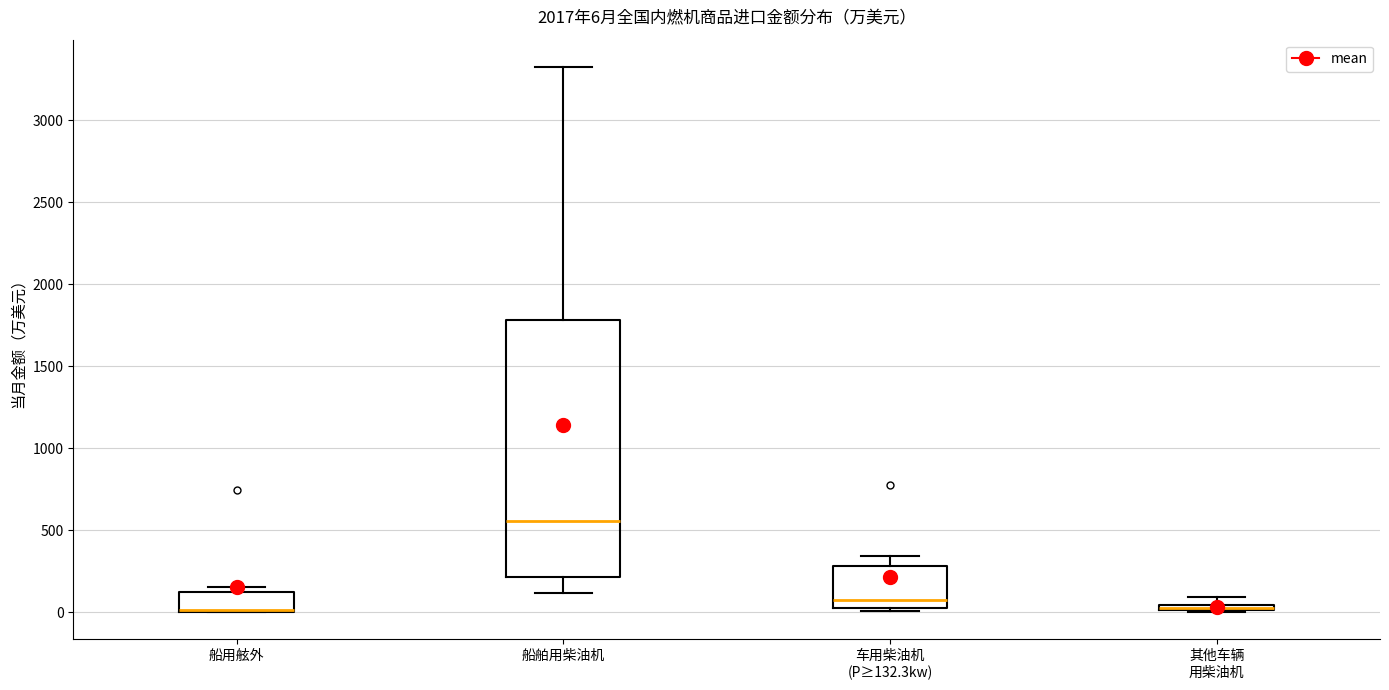

Comparing the boxes themselves (not the whiskers), which one is the tallest?

船舶用柴油机